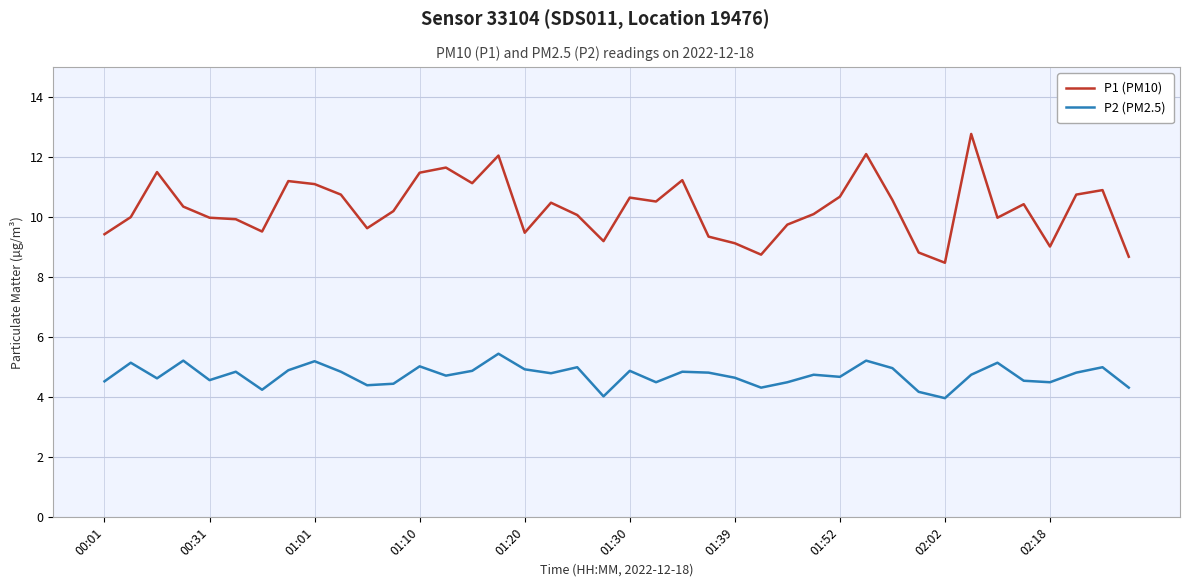

What is the minimum value shown in the chart?

4.0